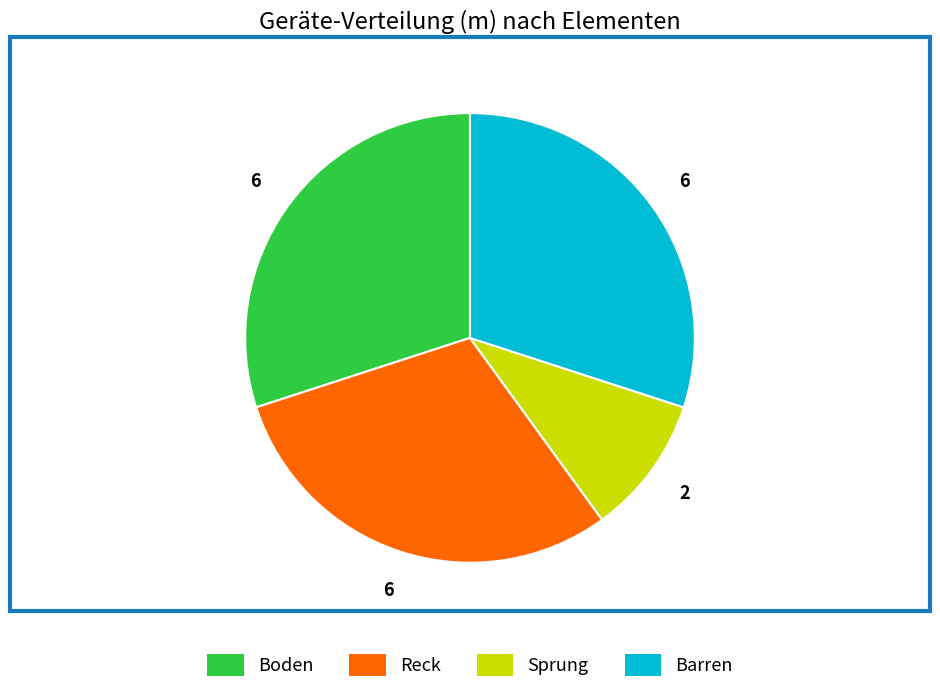

Is Barren the majority of the pie?

No